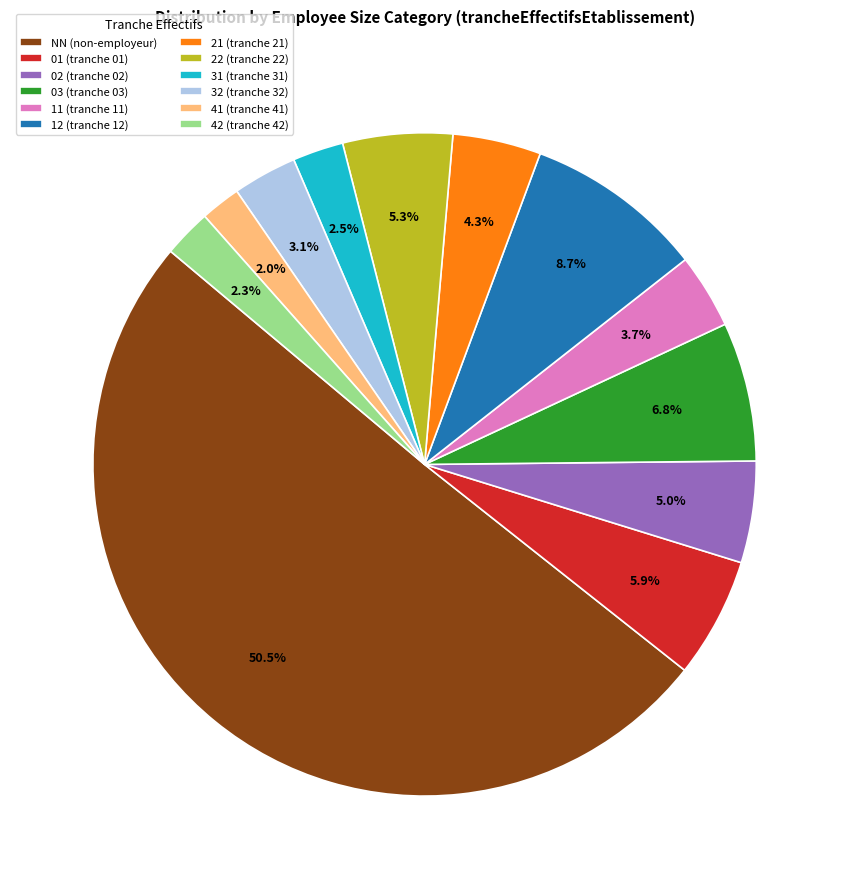

Is it true that 41 is 2% of the pie?

True